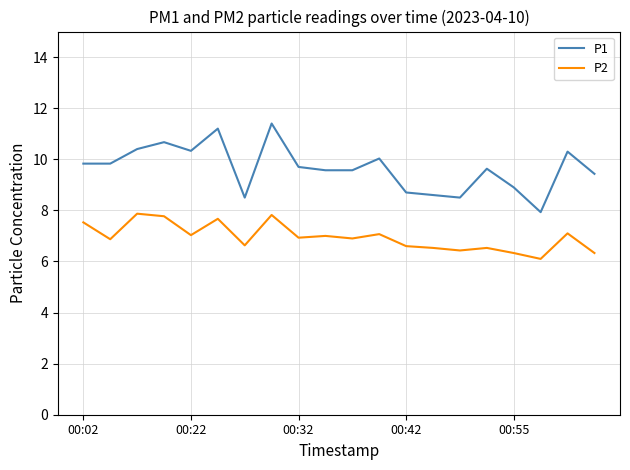

Which series has the largest total across all categories?

P1